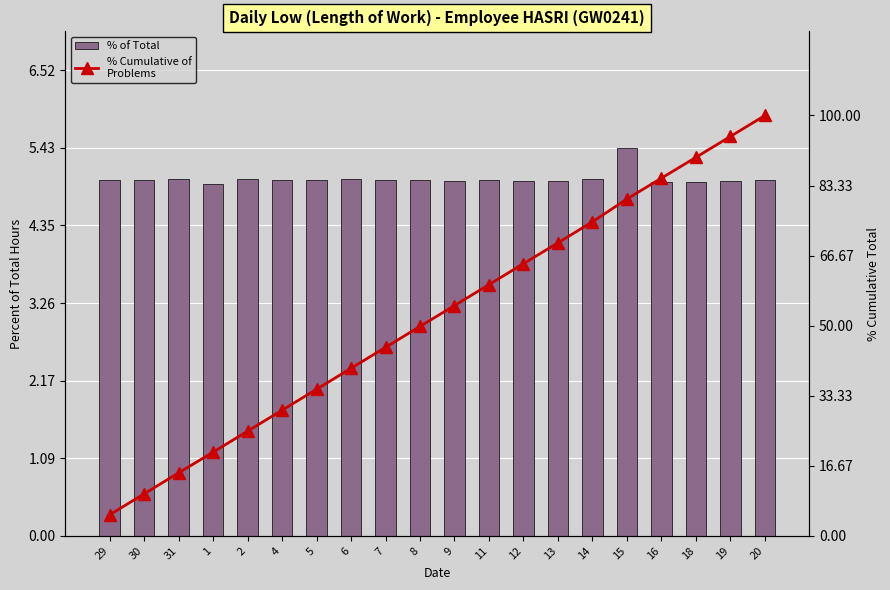

What position from the right is 13?

7